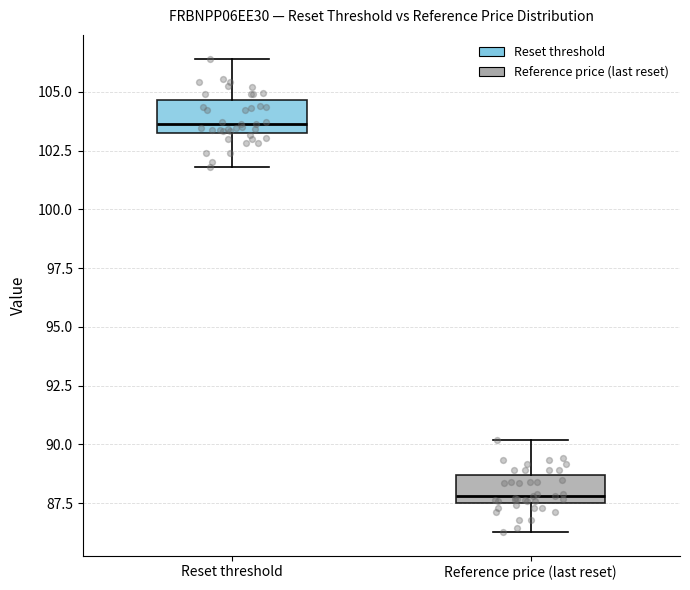

Which box has the lowest median line?

Reference price (last reset)